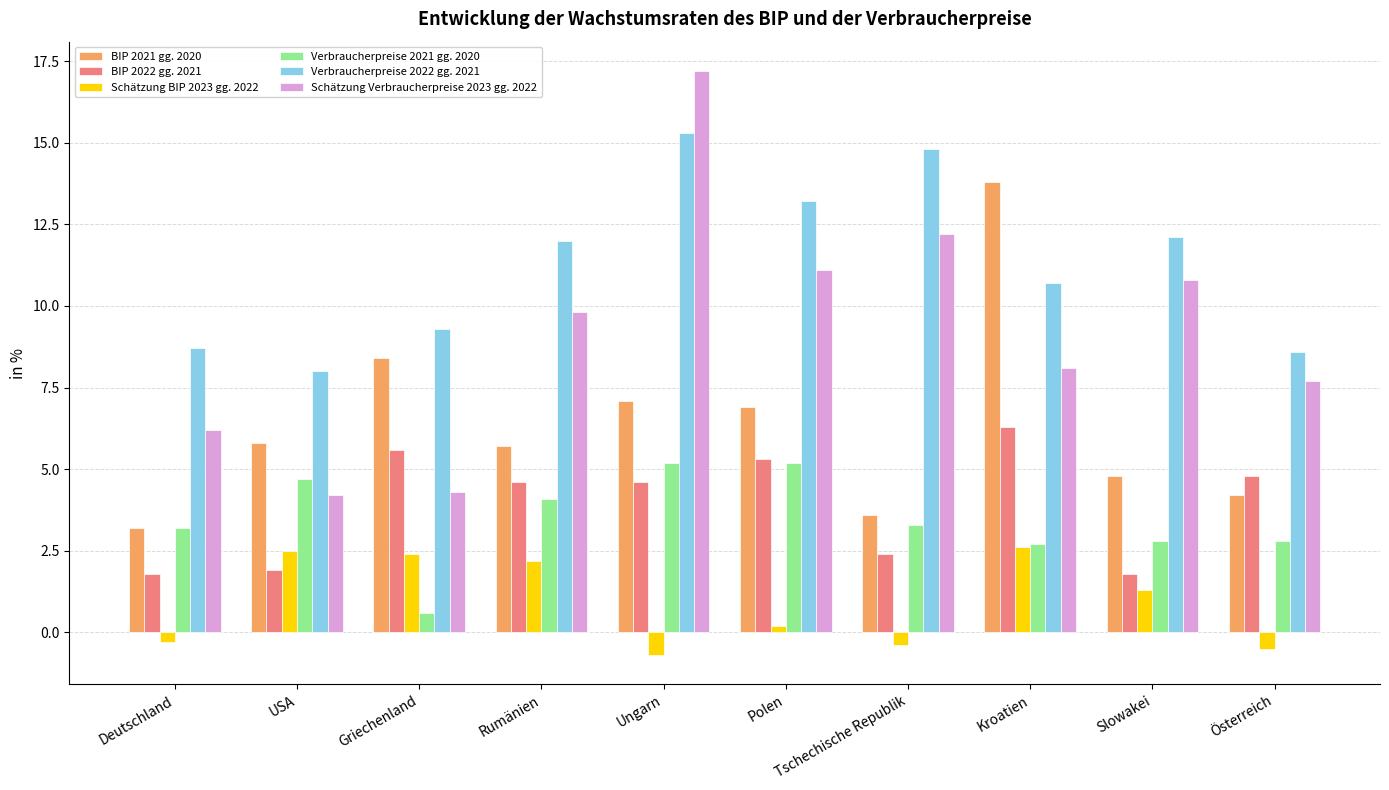

What is the label of the 10th bar from the left?

Österreich